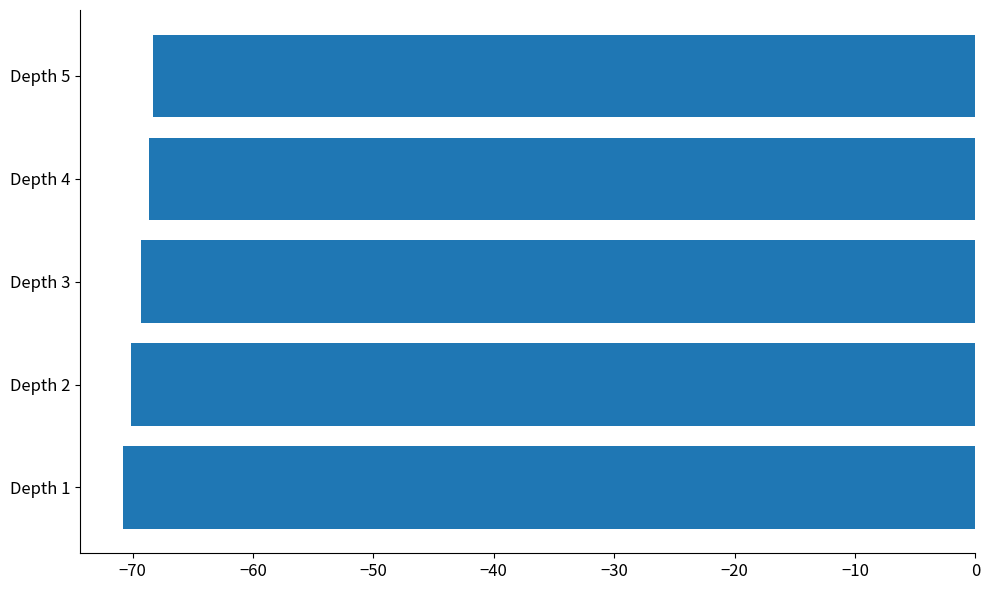

What is the difference between the second highest and second lowest values?

1.5